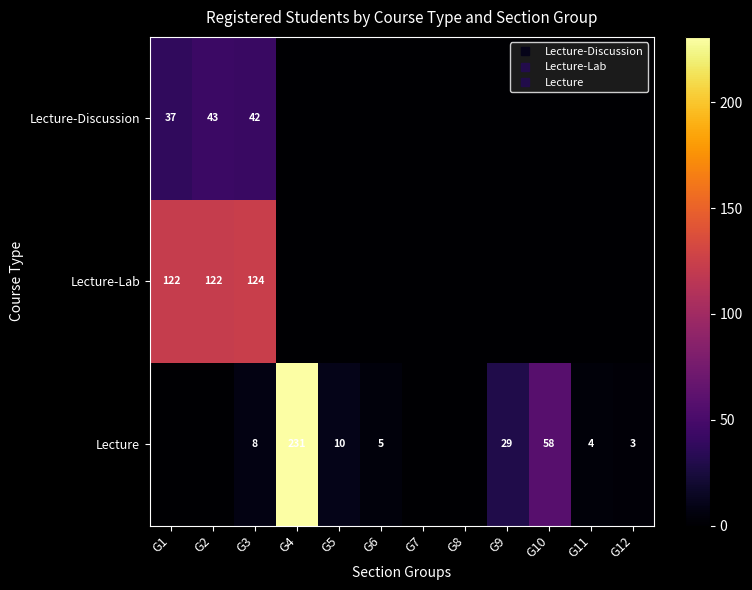

Between G7 and G6, which is larger?

G7